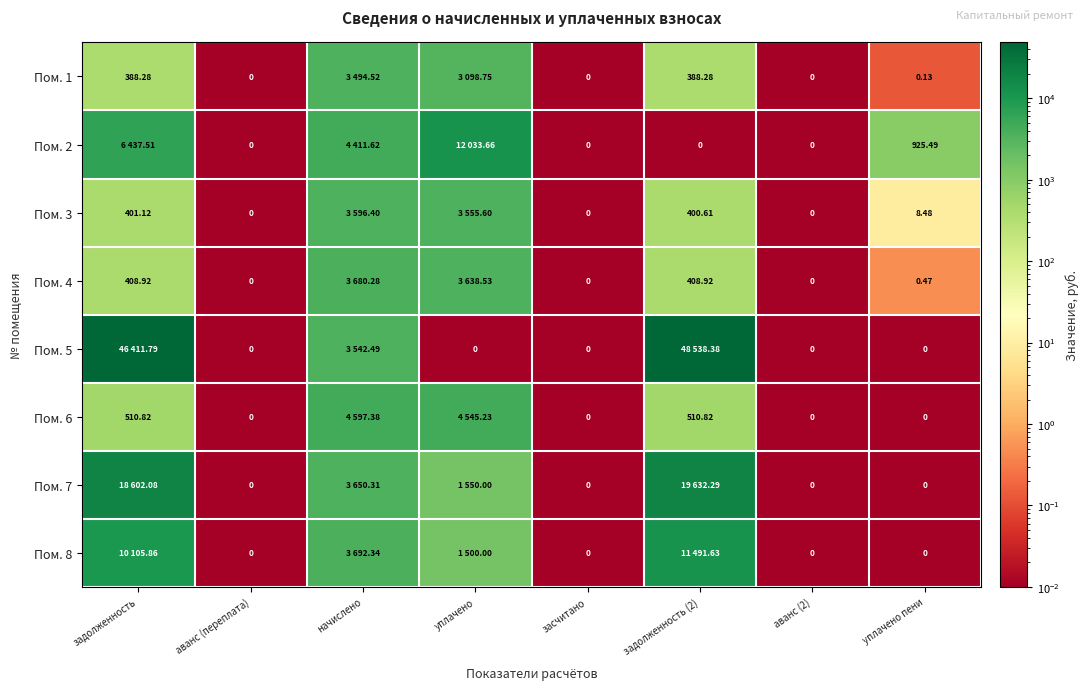

At which category is the sum across all series the highest?

задолженность